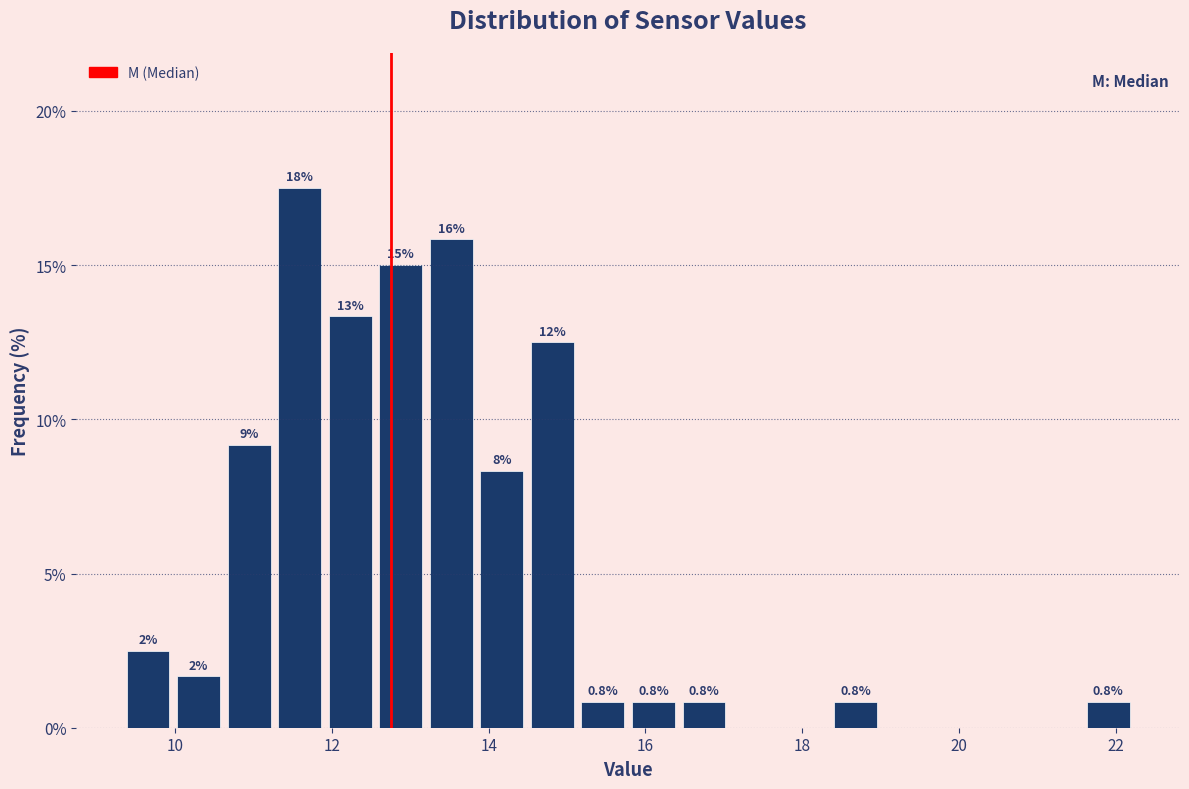

Read against the x-axis, roughly where is the centre of the tallest bar?

11.6